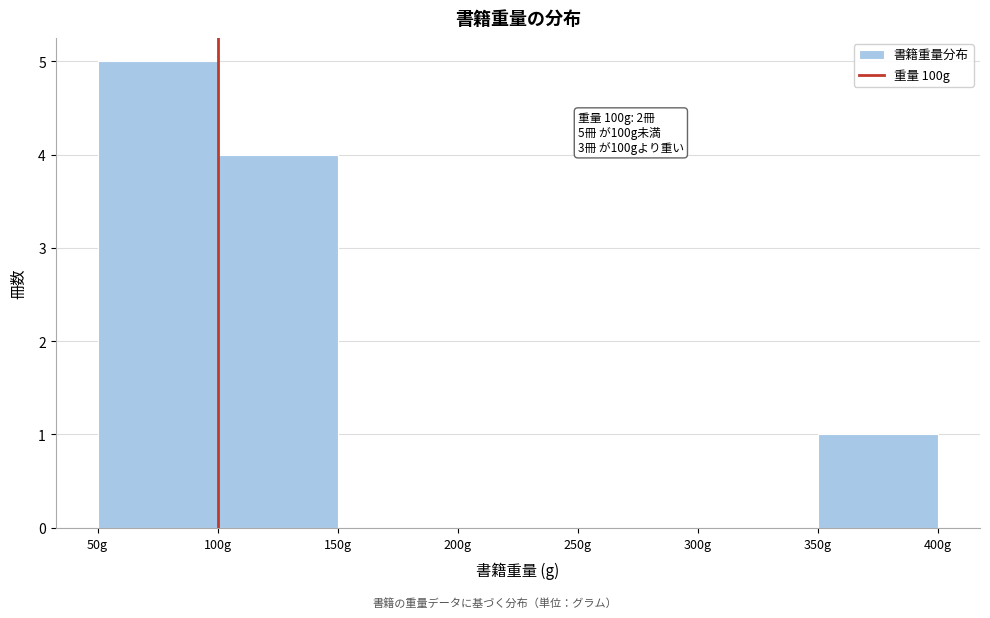

Which range on the x-axis has the tallest bar?

50 to 100